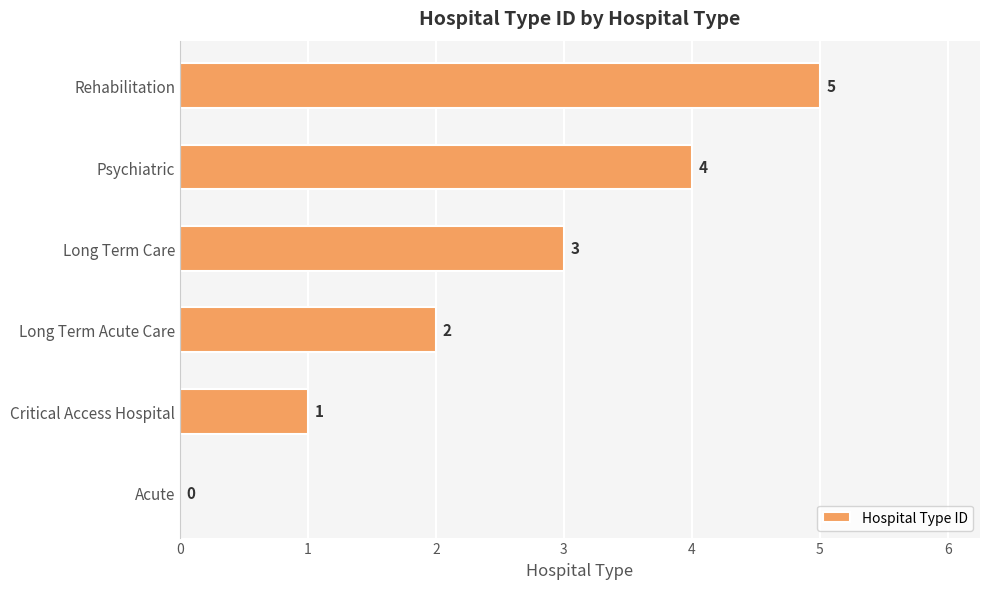

True or false: the data shows 5 at Long Term Care.

False